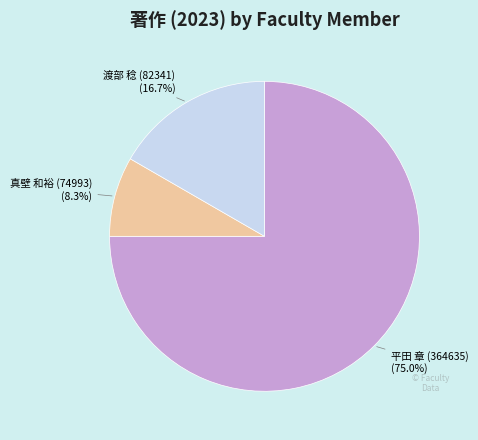

Is there a majority slice in this chart?

Yes